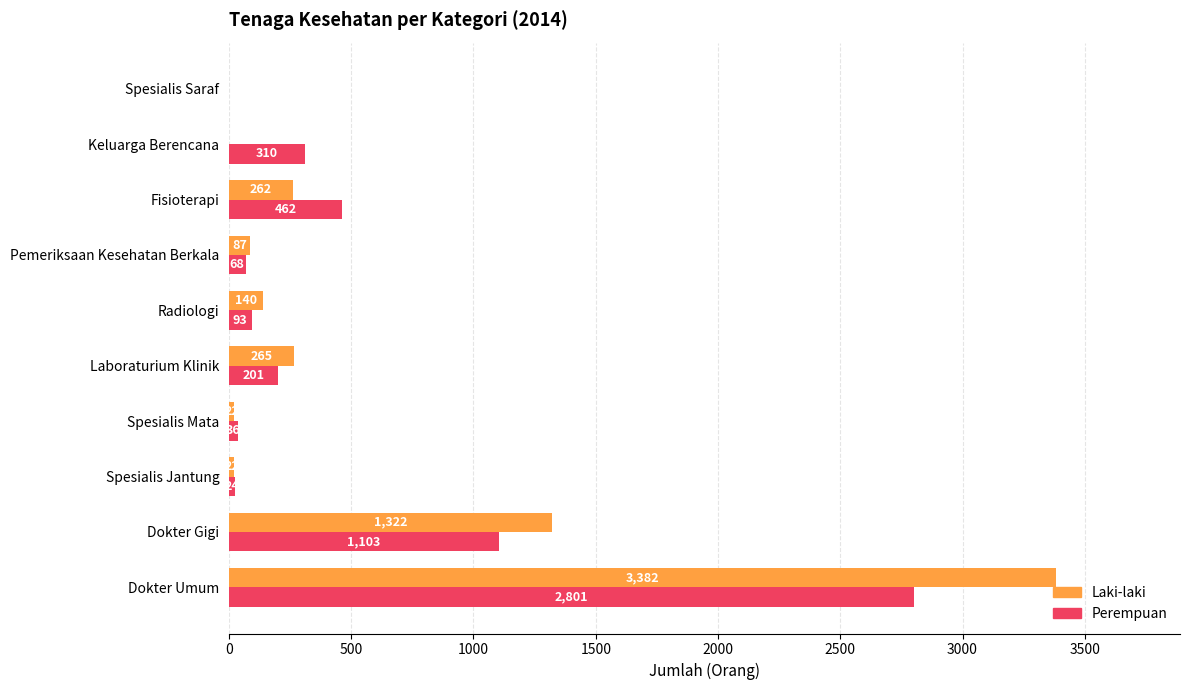

At which label is Perempuan closest to 1400?

Dokter Gigi